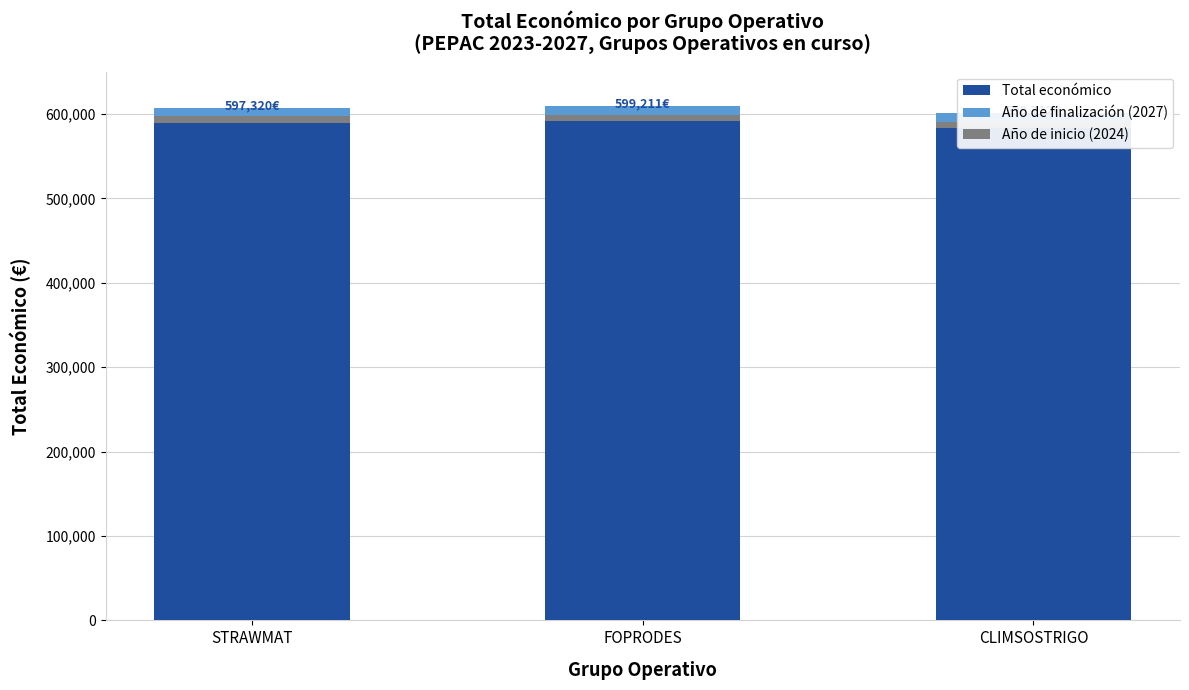

At which category is the sum across all series the highest?

FOPRODES